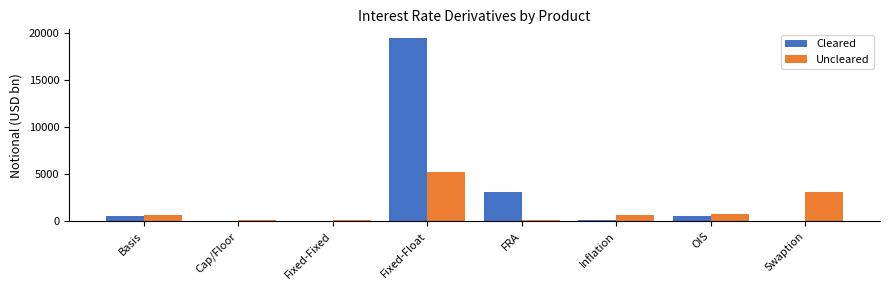

What is the spread (max minus min) of values at Cap/Floor?

162